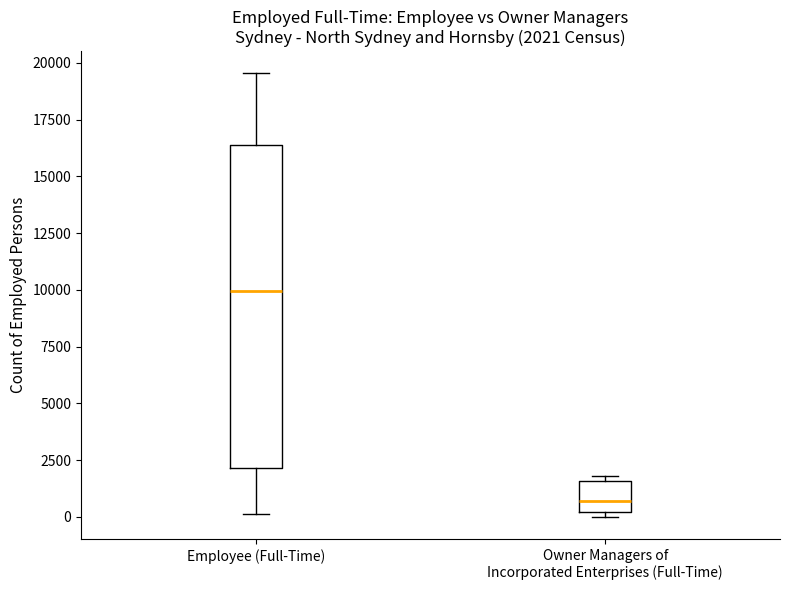

Which box's median line is the highest?

Employee (Full-Time)